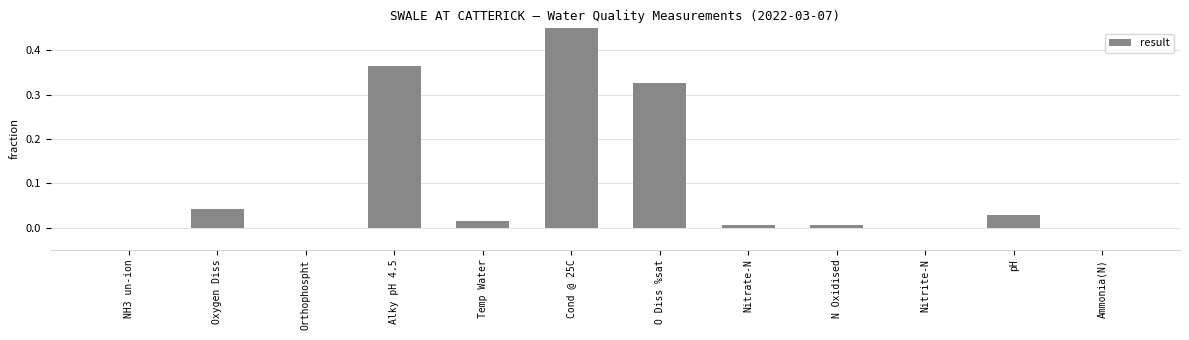

The value at Nitrate-N is 0.0. True or false?

True